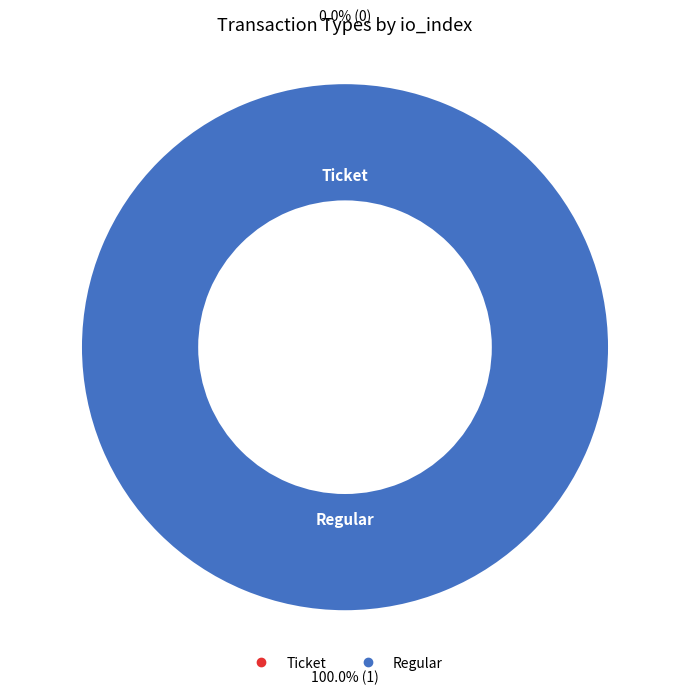

Rank the categories by value from highest to lowest.

Regular, Ticket